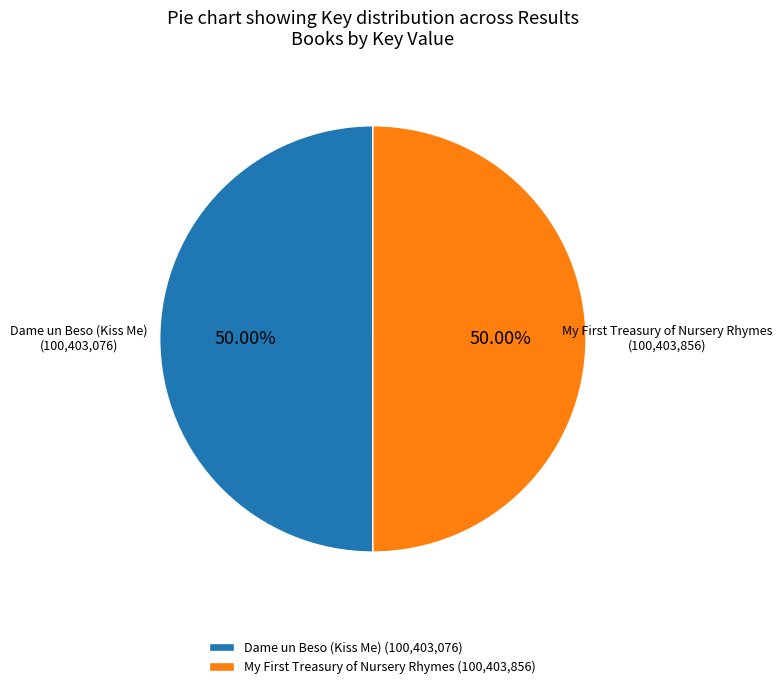

How many segments does this pie chart have?

2